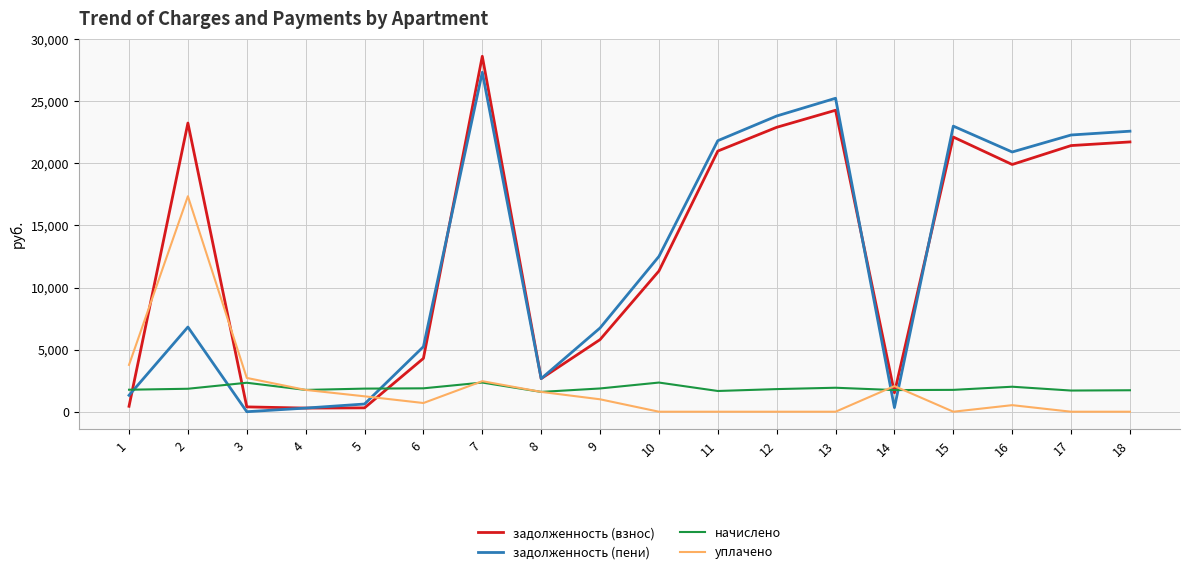

What is the difference between the задолженность (пени) values at 2 and 16?

14094.5